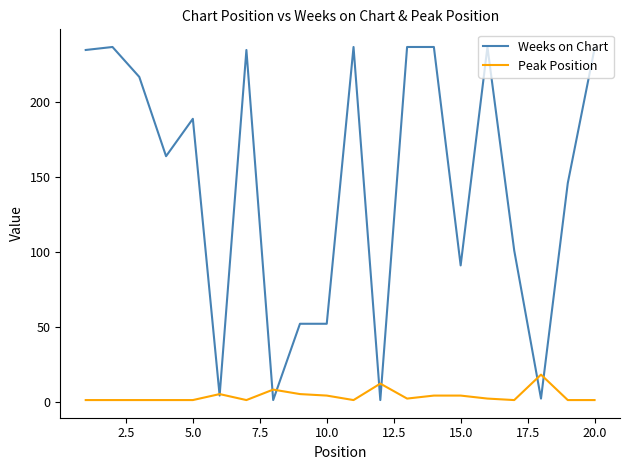

Rank the series by their average value, from lowest to highest.

Peak Position, Weeks on Chart